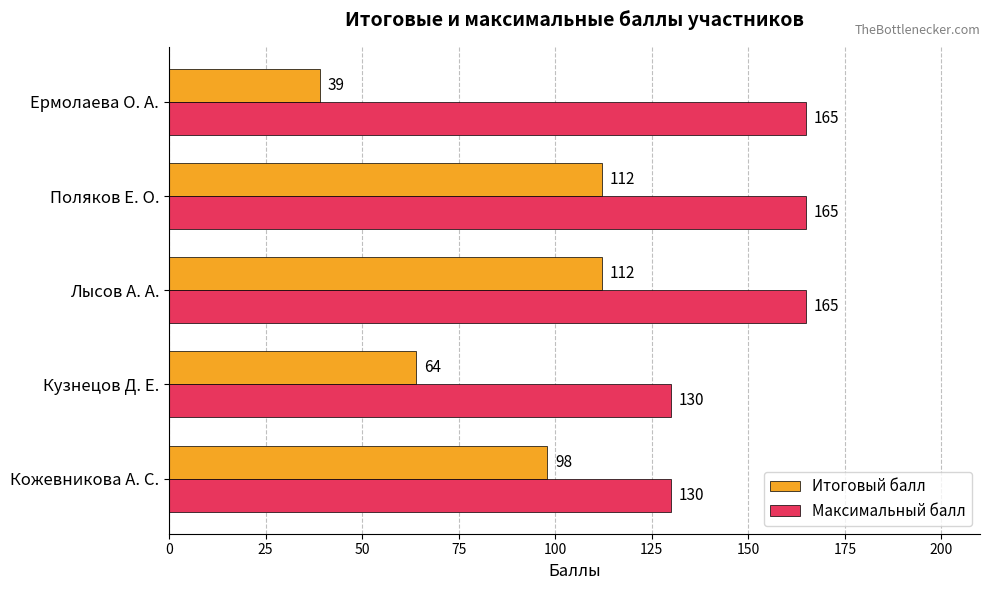

Where is Итоговый балл nearest to the value 75?

Кузнецов Д. Е.